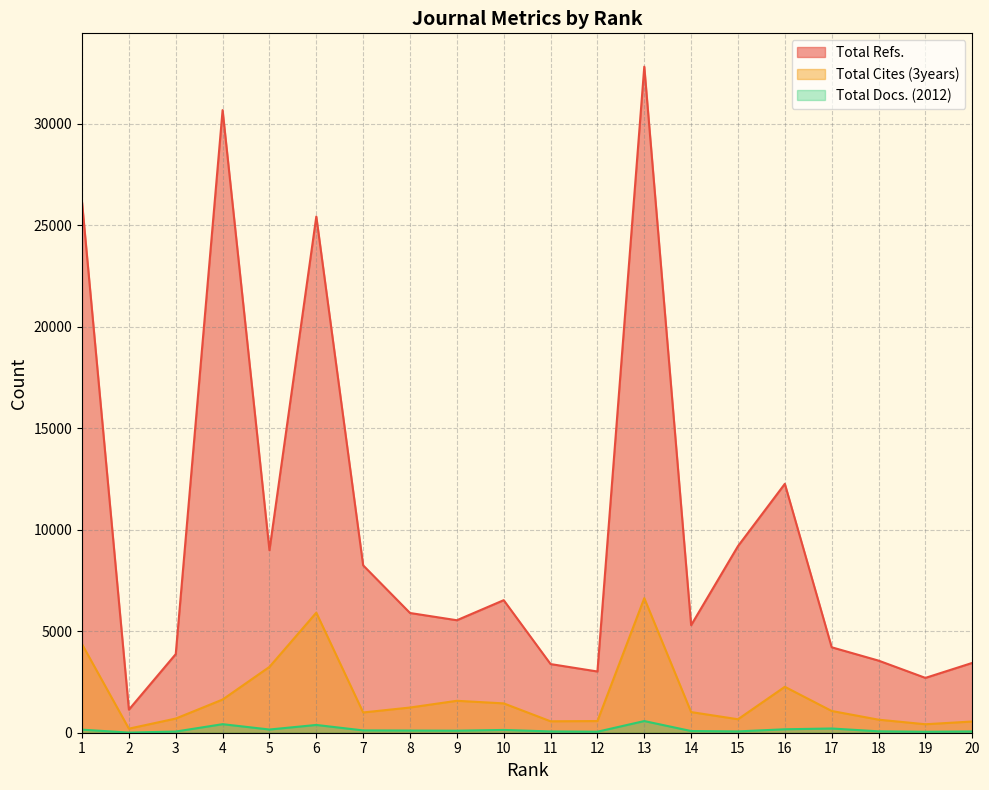

At which category does Total Cites (3years) reach its first local peak?

6